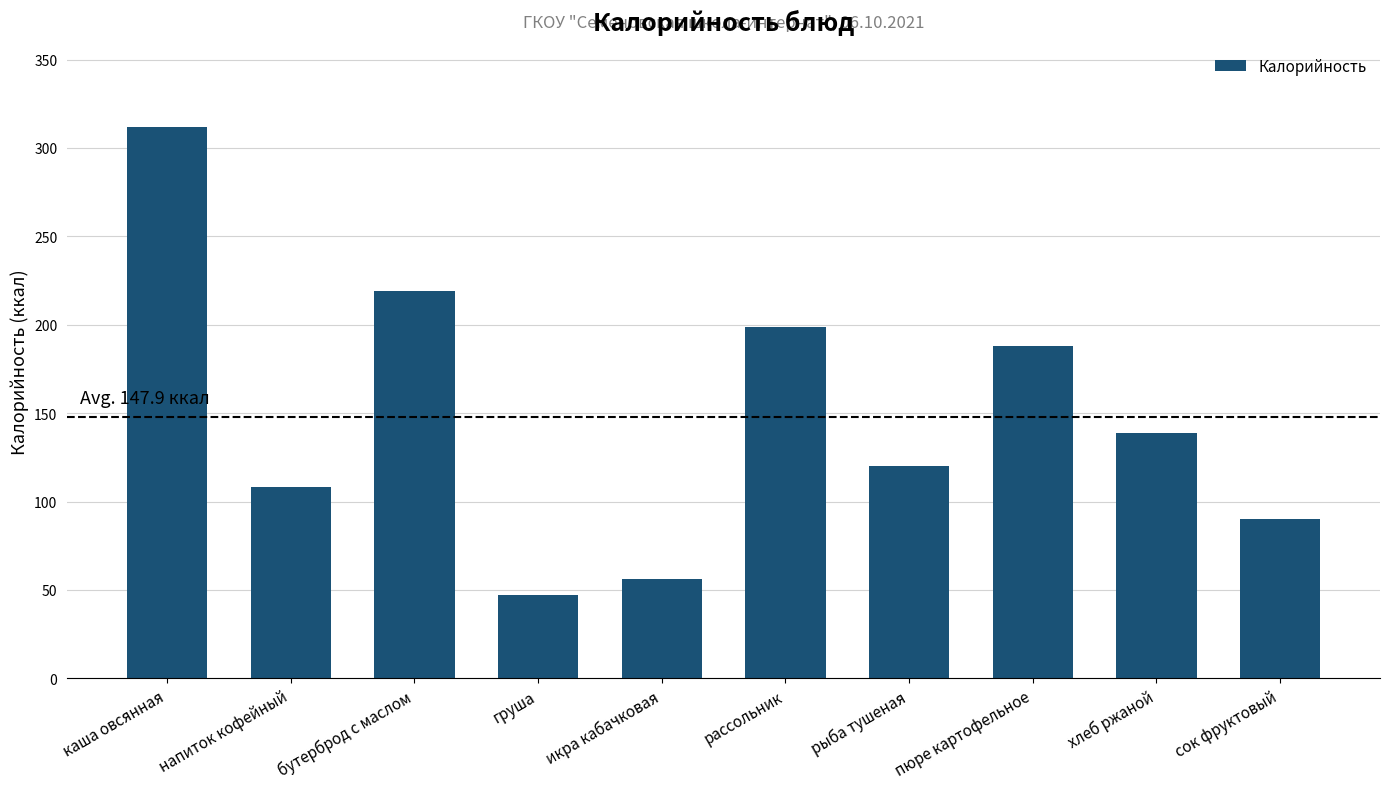

Count the number of categories in the chart.

10